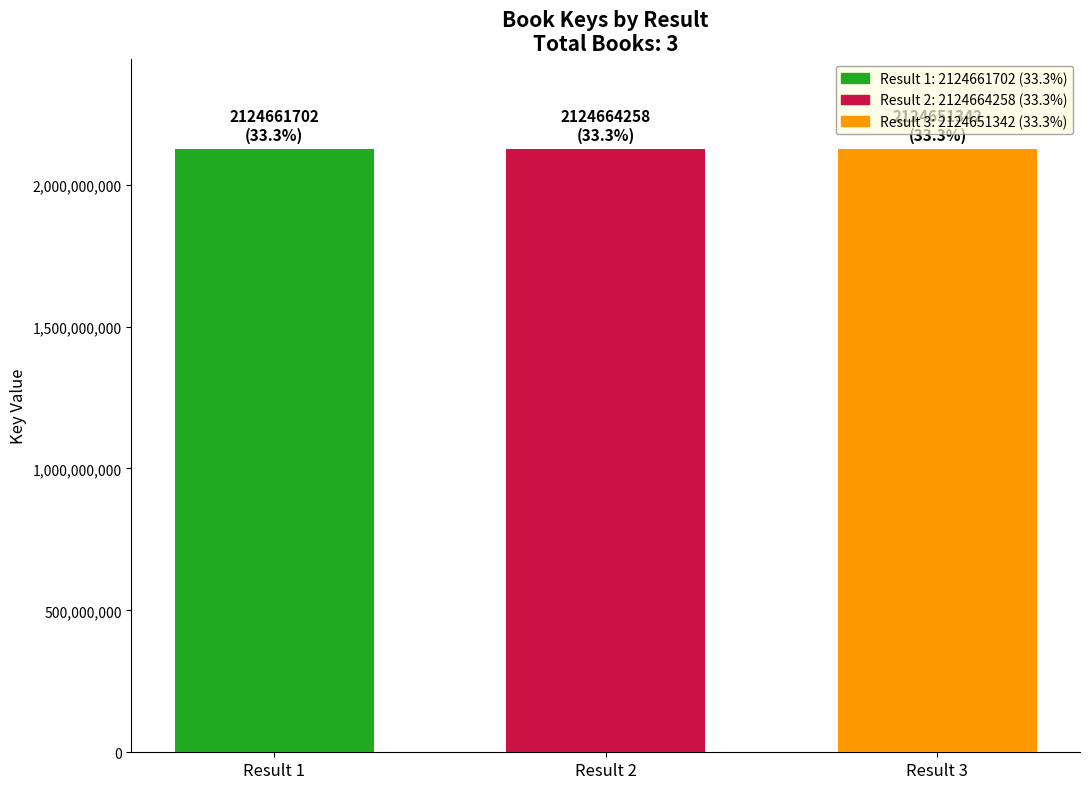

What is the spread (max minus min) of values at Result 2?

12916